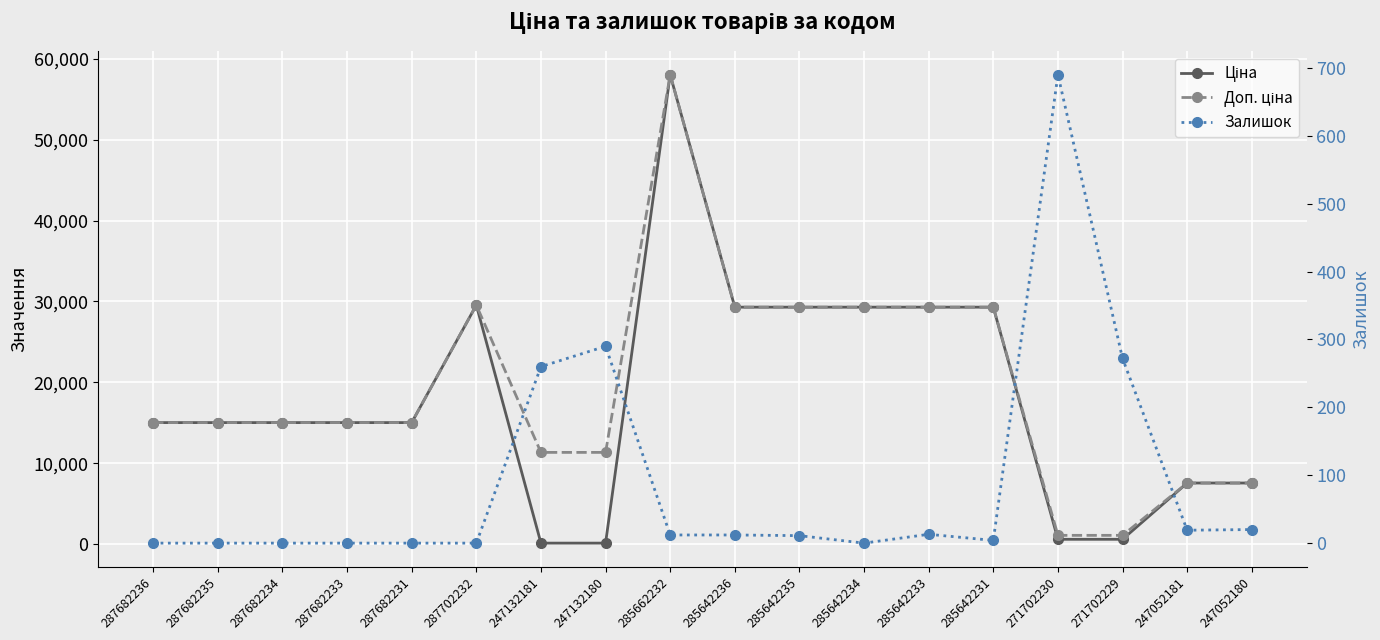

The Доп. ціна series shows 42463.0 at 285642235. True or false?

False